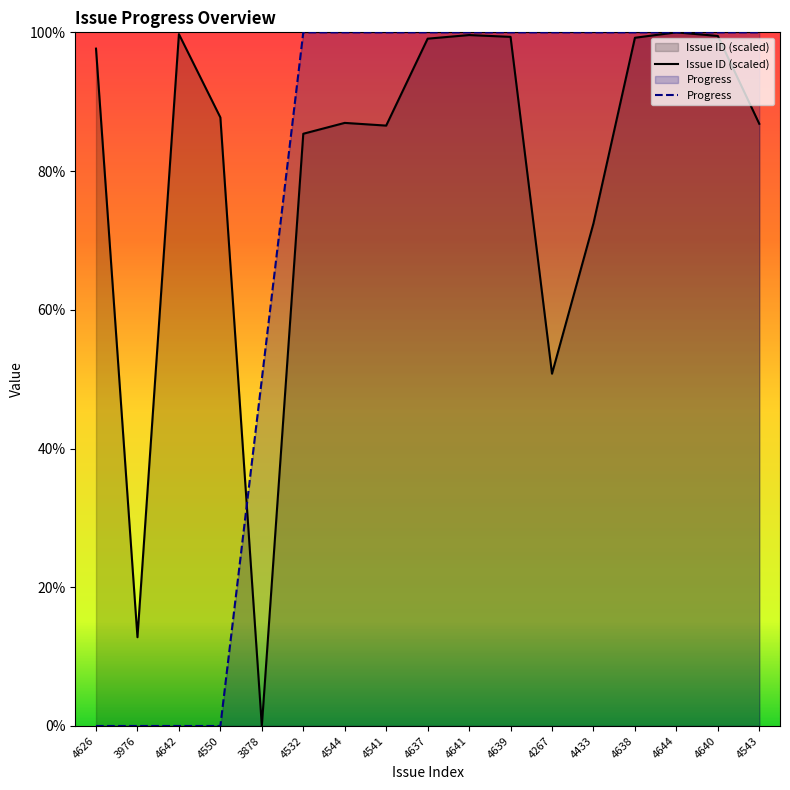

Which series has the largest total across all categories?

Issue ID (scaled)